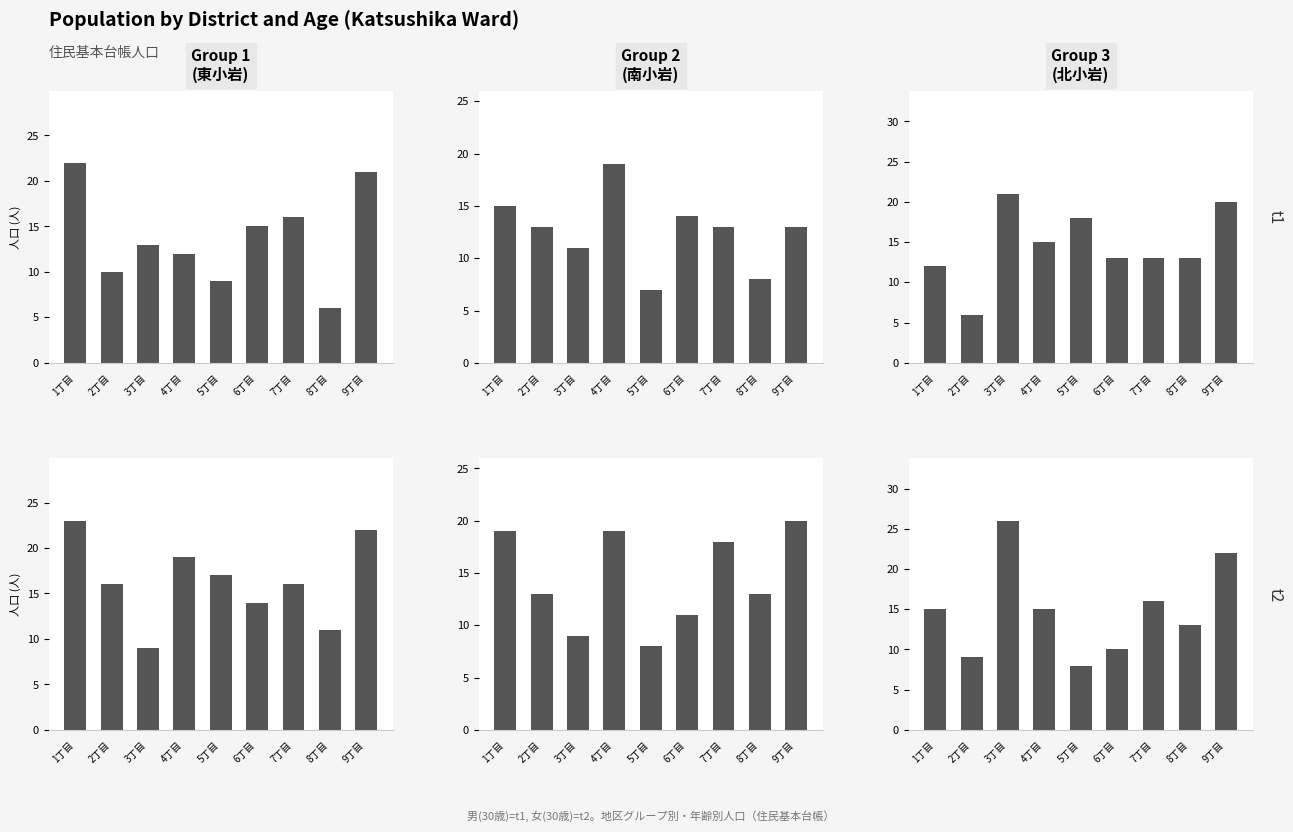

How many data points in 女(30歳) are above 15?

3